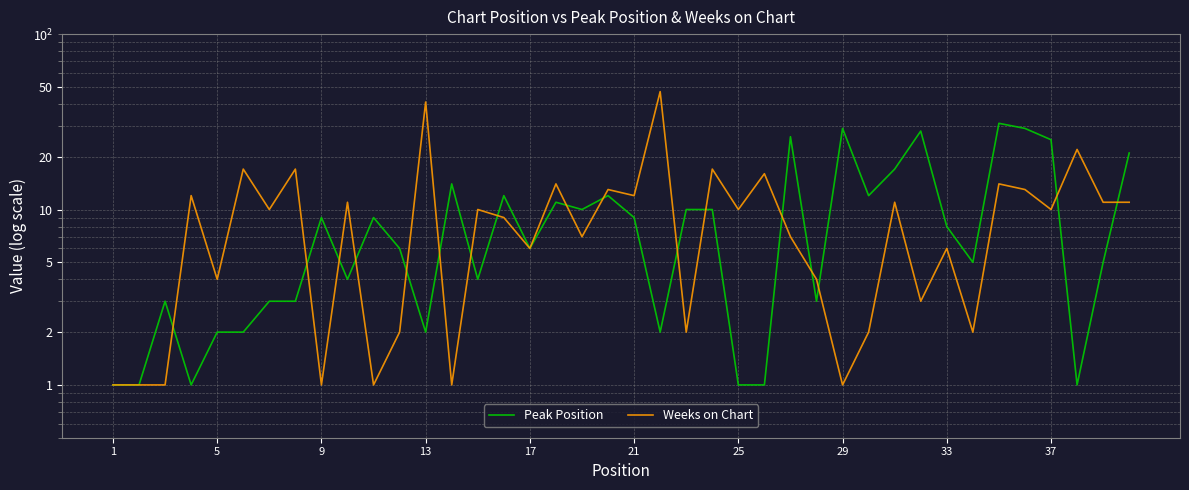

How many data points in Weeks on Chart are less than 10?

19